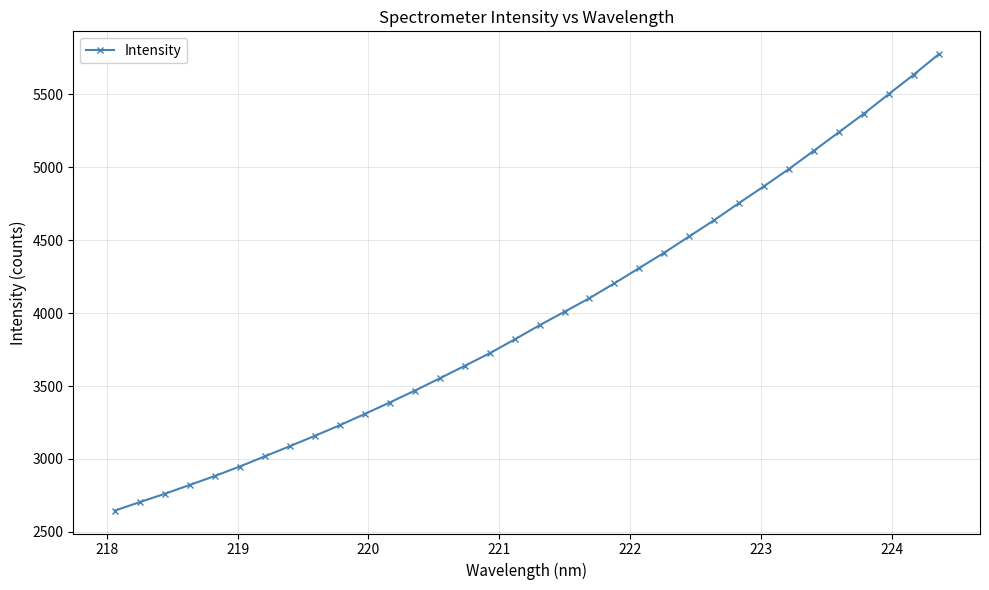

What is the value of the 3rd point from the left?

2760.5